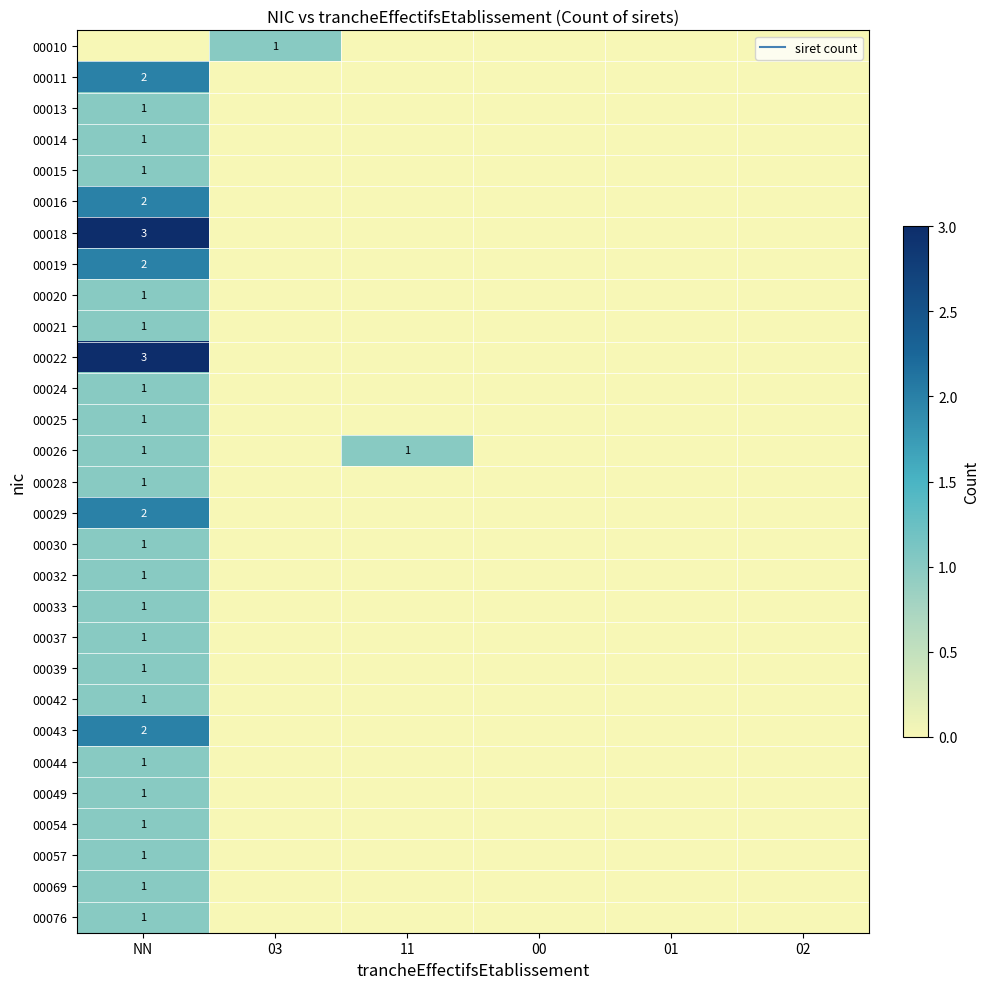

Is it true that 00076 equals 0 at NN?

False